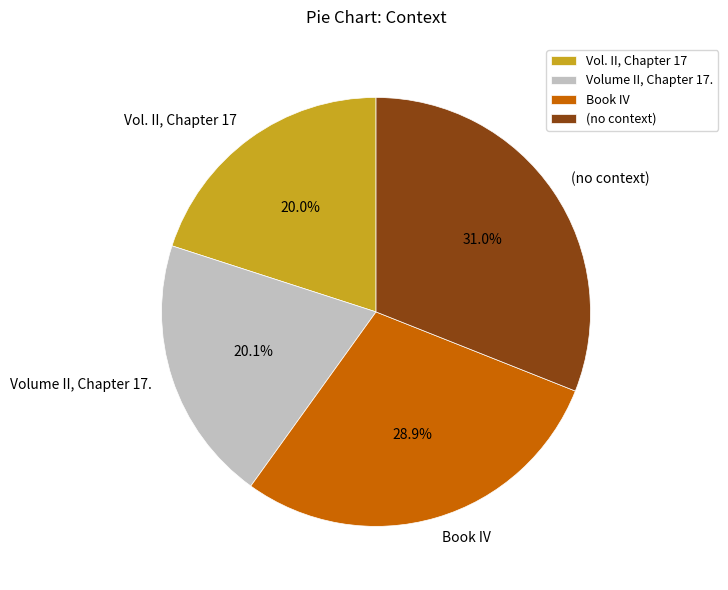

Which category has the biggest portion of the pie?

(no context)